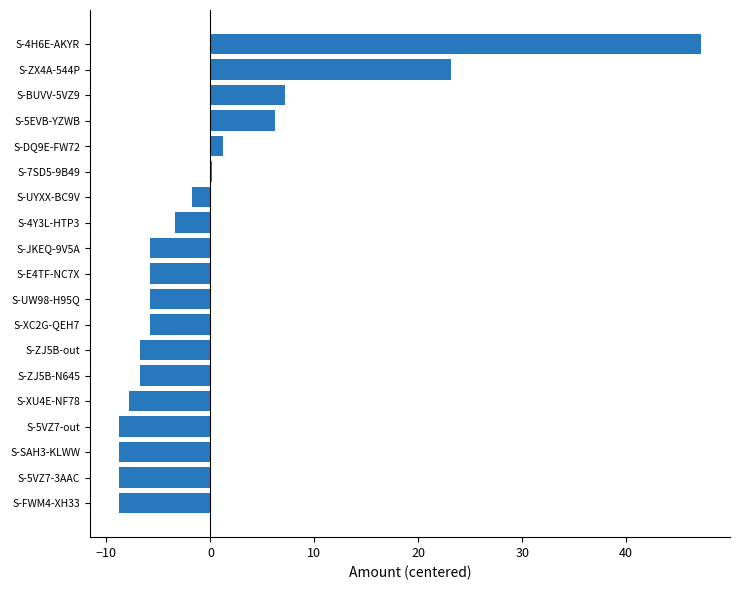

Reading bottom to top, list all the values displayed in this chart.

S-FWM4-XH33=-8.8	S-5VZ7-3AAC=-8.8	S-SAH3-KLWW=-8.8	S-5VZ7-out=-8.8	S-XU4E-NF78=-7.8	S-ZJ5B-N645=-6.8	S-ZJ5B-out=-6.8	S-XC2G-QEH7=-5.8	S-UW98-H95Q=-5.8	S-E4TF-NC7X=-5.8	S-JKEQ-9V5A=-5.8	S-4Y3L-HTP3=-3.4	S-UYXX-BC9V=-1.8	S-7SD5-9B49=0.2	S-DQ9E-FW72=1.2	S-5EVB-YZWB=6.2	S-BUVV-5VZ9=7.2	S-ZX4A-544P=23.2	S-4H6E-AKYR=47.2